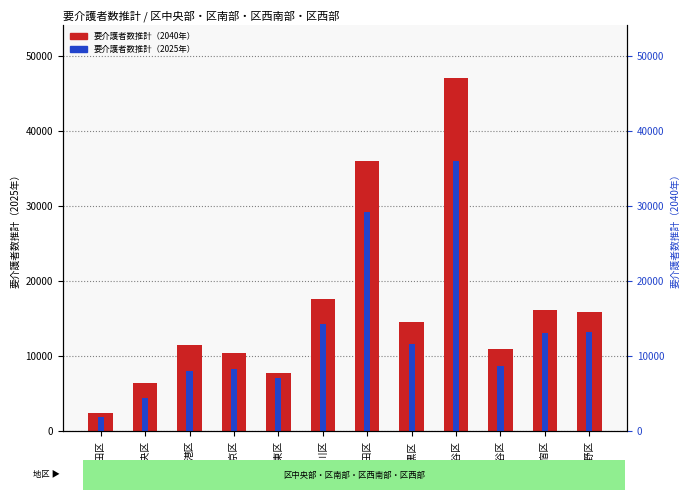

What is the sum of all 要介護者数推計（2040年） values?

196842.8